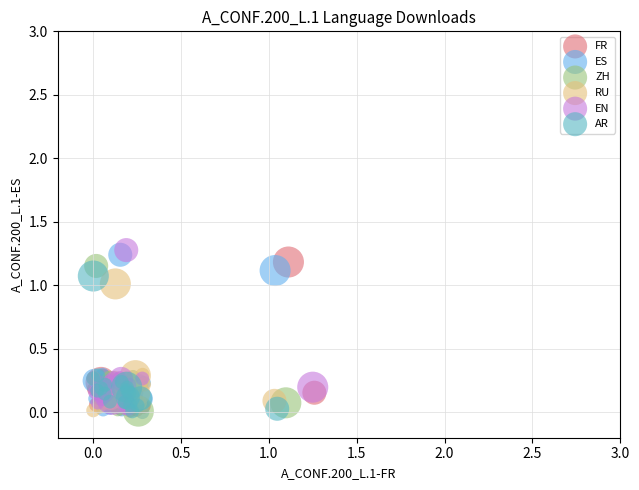

What are all the series names shown in the legend?

FR, ES, ZH, RU, EN, AR